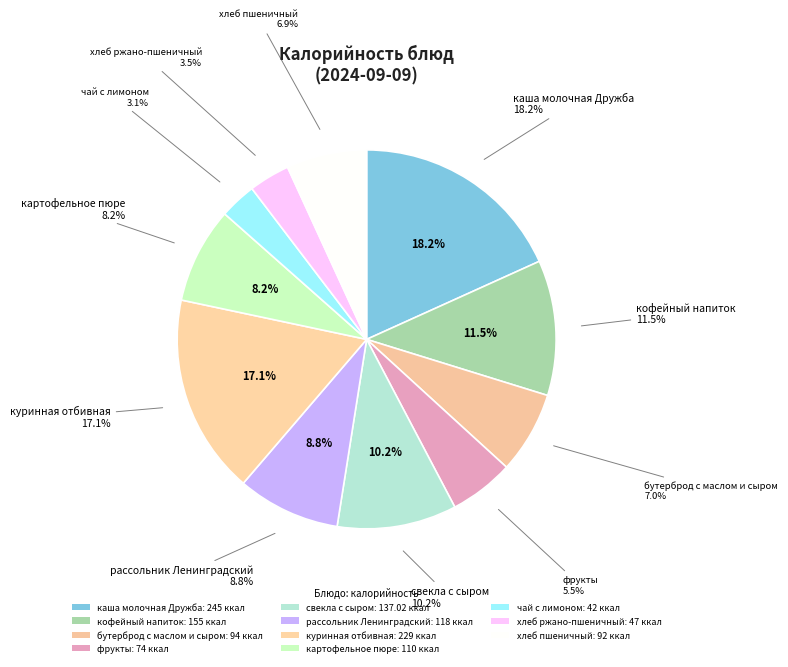

Which has a higher value, бутерброд с маслом и сыром or рассольник Ленинградский?

рассольник Ленинградский